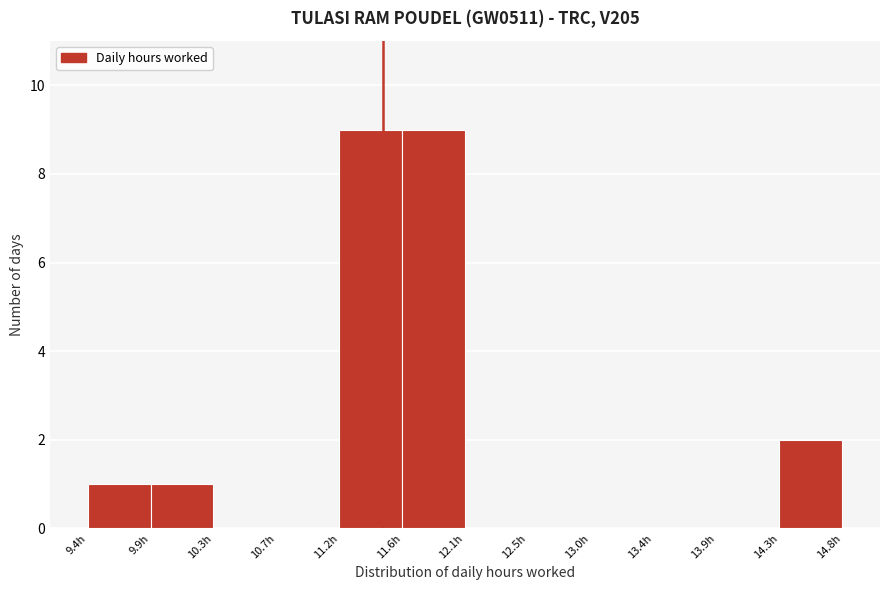

Reading left to right, transcribe this chart: for each bar, give the range it covers on the x-axis and its height. Neither the bar edges nor the heights are printed on the chart, so give them approximately, as read against the axes.

9.410 to 9.855: 1
9.855 to 10.300: 1
10.300 to 10.745: 0
10.745 to 11.190: 0
11.190 to 11.635: 9
11.635 to 12.080: 9
12.080 to 12.525: 0
12.525 to 12.970: 0
12.970 to 13.415: 0
13.415 to 13.860: 0
13.860 to 14.305: 0
14.305 to 14.750: 2